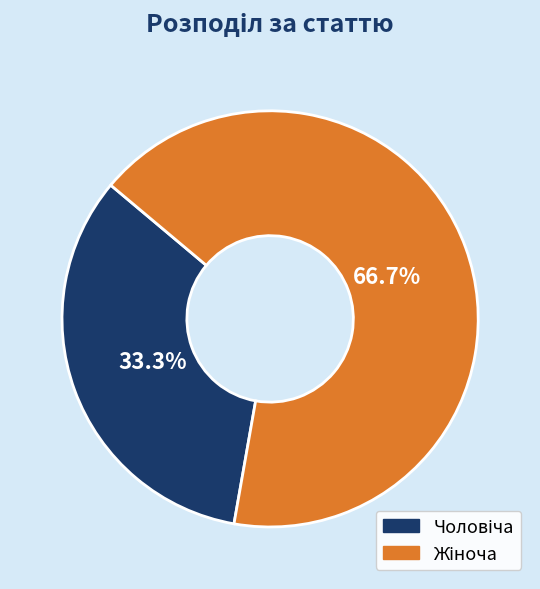

Is there a majority slice in this chart?

Yes